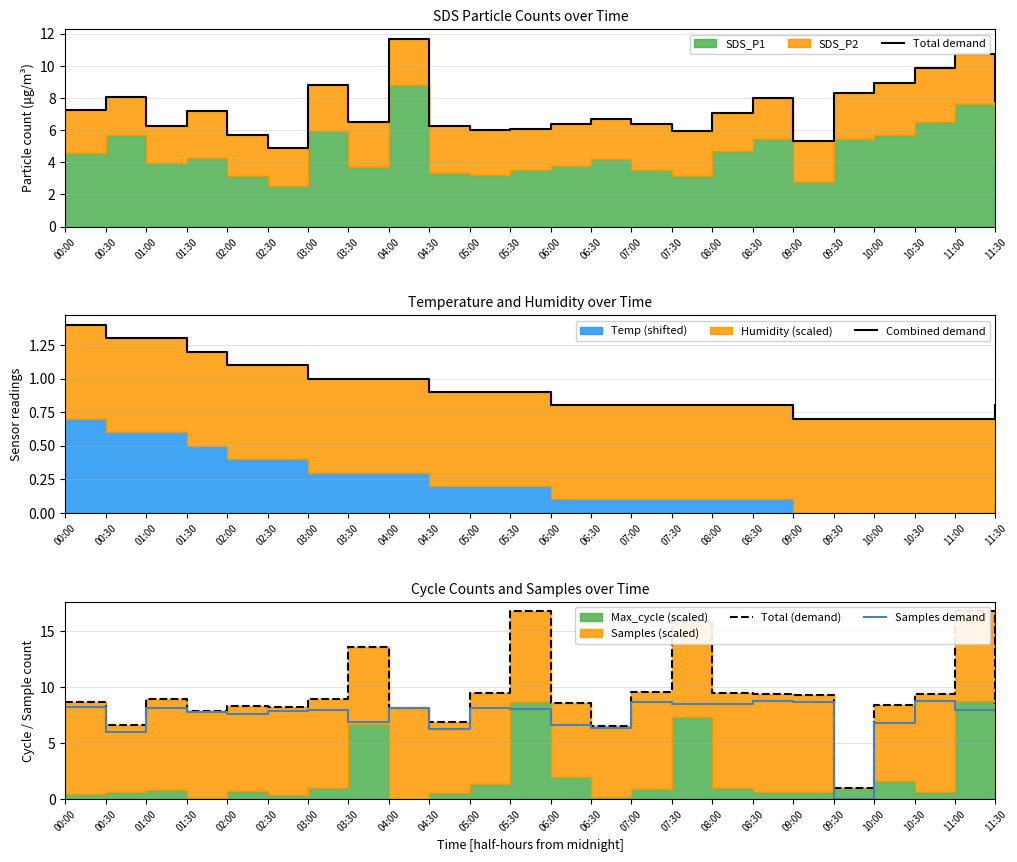

How many distinct data groups are displayed?

4